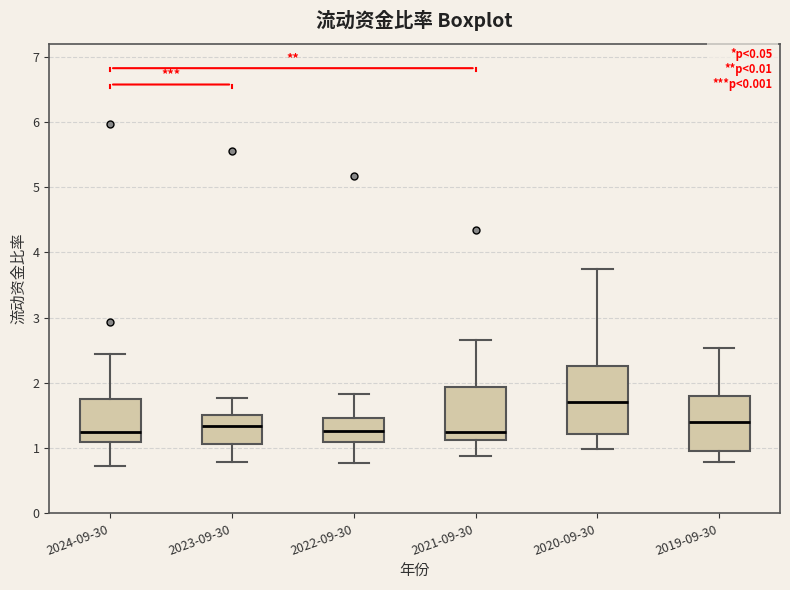

Reading left to right, read every box against the y-axis: the position of its median line, the range the box covers, and the ends of its whiskers. The values are not printed on the chart, so give them approximately, as read against the axis.

2024-09-30: median 1.2, box 1.1 to 1.8, whiskers 0.7 to 2.4
2023-09-30: median 1.3, box 1.1 to 1.5, whiskers 0.8 to 1.8
2022-09-30: median 1.3, box 1.1 to 1.5, whiskers 0.8 to 1.8
2021-09-30: median 1.3, box 1.1 to 1.9, whiskers 0.9 to 2.7
2020-09-30: median 1.7, box 1.2 to 2.3, whiskers 1.0 to 3.7
2019-09-30: median 1.4, box 1.0 to 1.8, whiskers 0.8 to 2.5